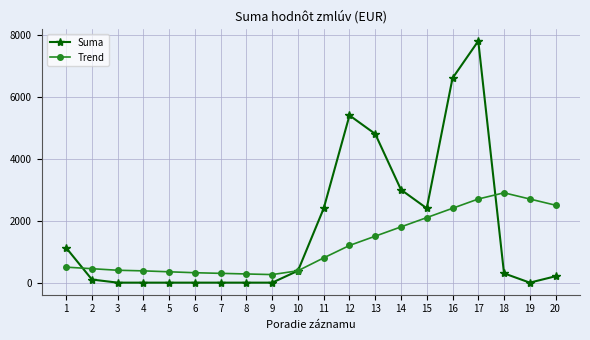

List the series in order of their peak value, lowest first.

Trend, Suma